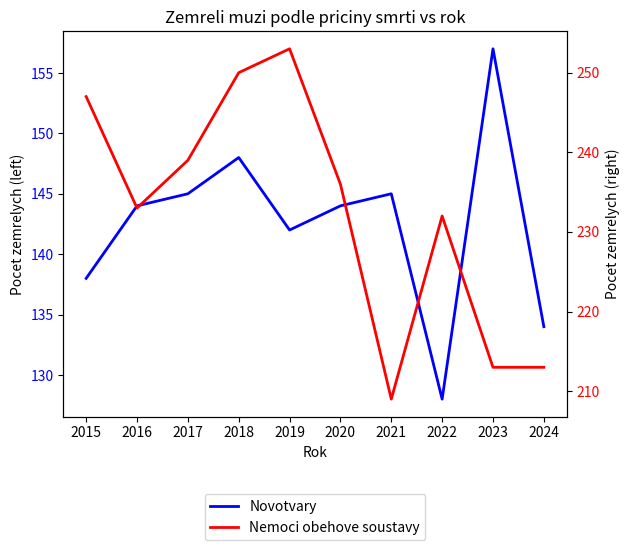

True or false: Novotvary has a value of 144 at 2020.

True